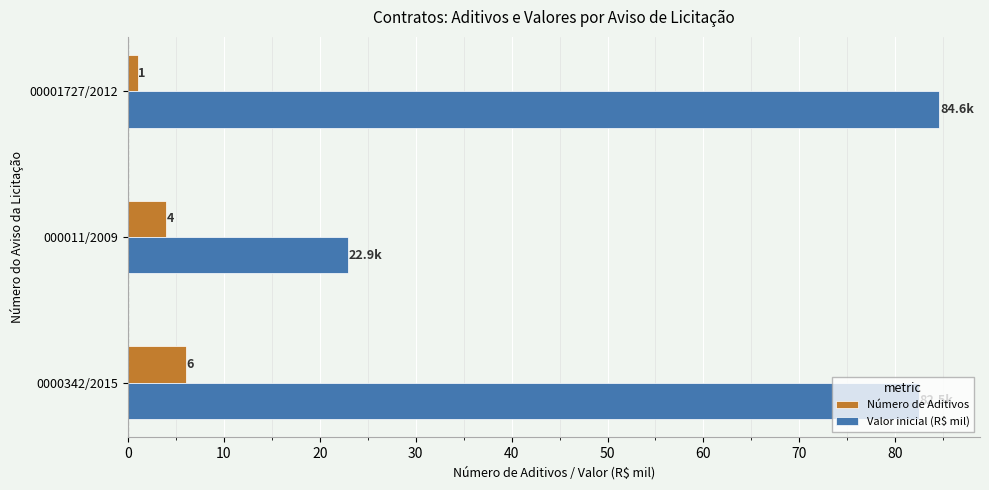

The Valor inicial (R$ mil) series shows 18.5 at 00001727/2012. True or false?

False